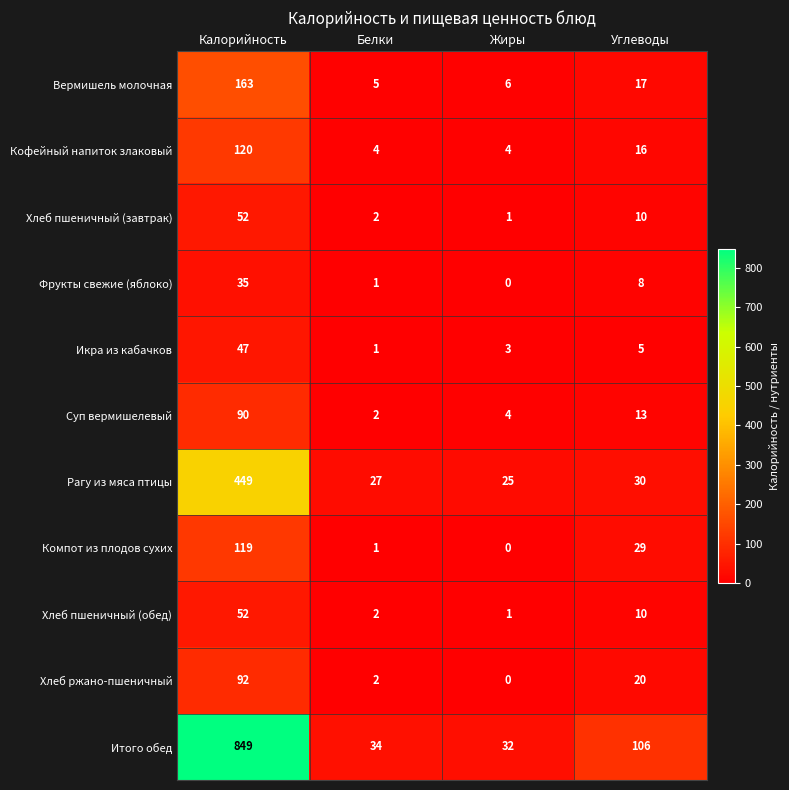

Which category has the highest value across all series?

Калорийность